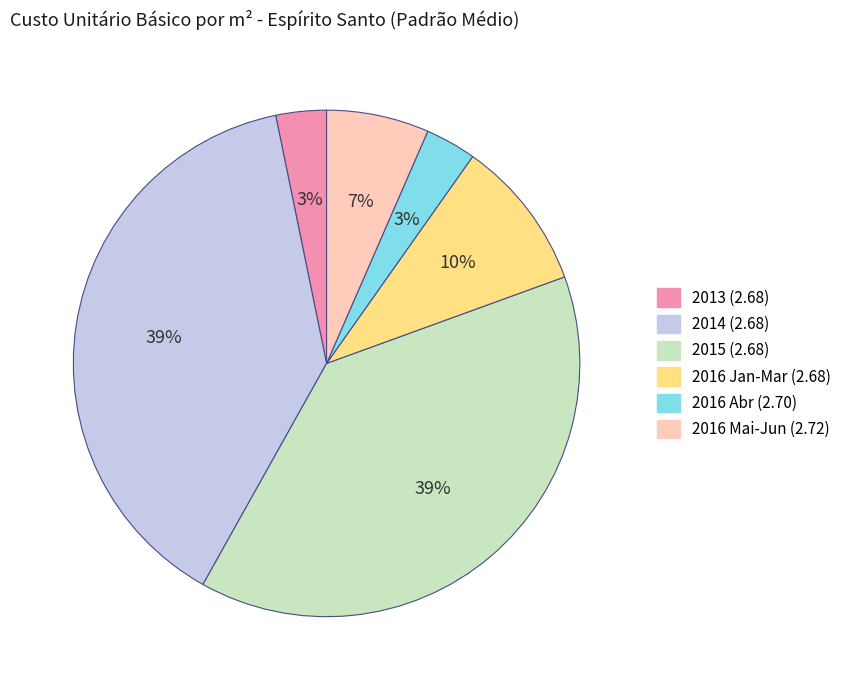

How many slices are in this pie chart?

6